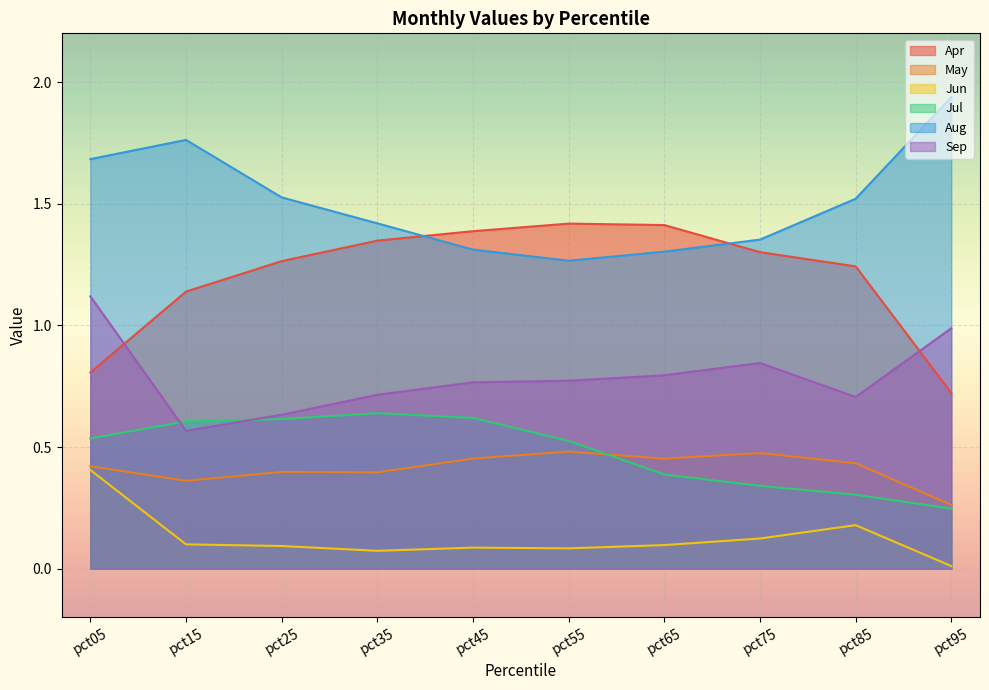

Rank the categories by May value from lowest to highest.

pct95, pct15, pct35, pct25, pct05, pct85, pct65, pct45, pct75, pct55